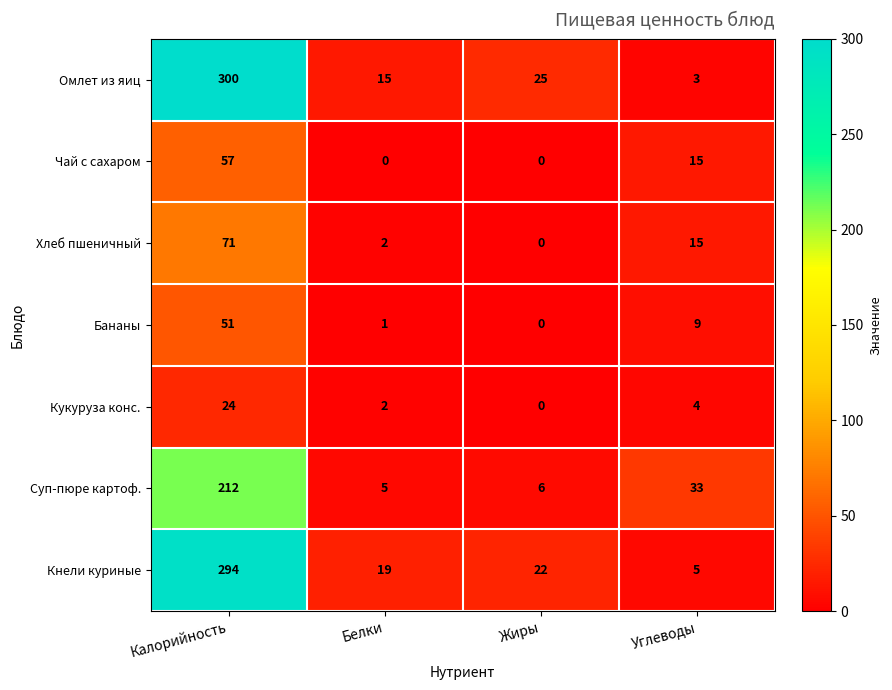

The Кукуруза конс. series shows 24 at Калорийность. True or false?

True